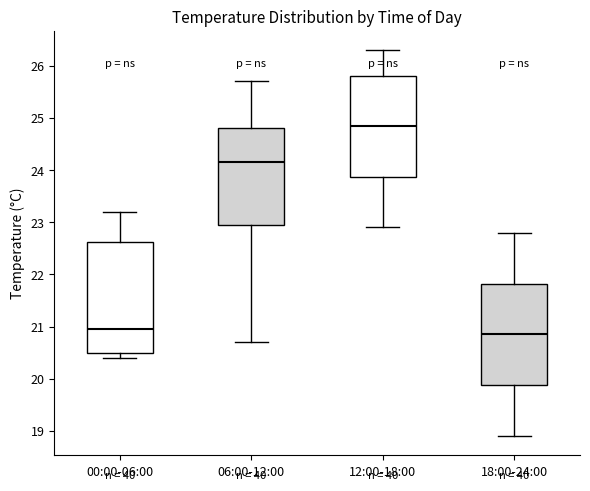

Which box is the tallest, from its lower edge to its upper edge?

00:00-06:00